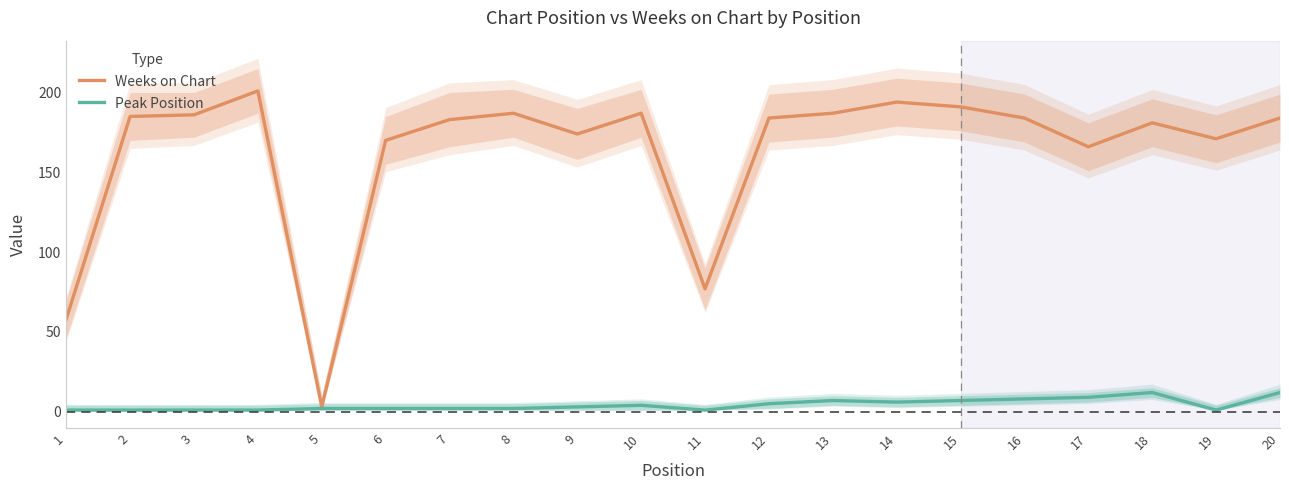

What is the difference between the highest and lowest values at 19?

170